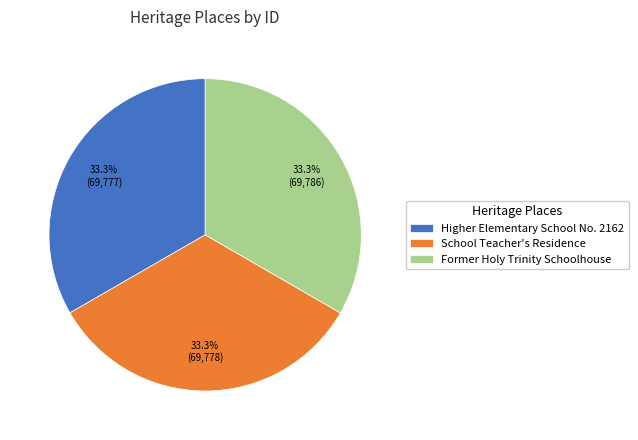

Does any single category account for the majority?

No